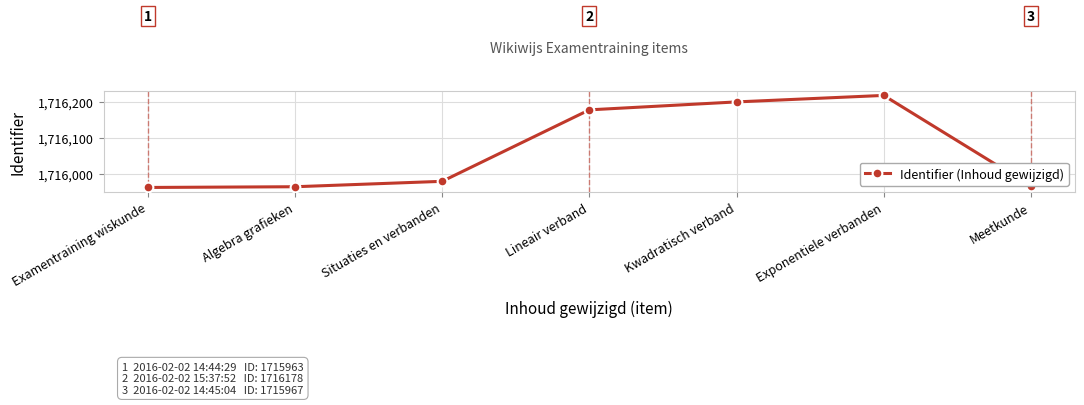

What is the greatest value displayed?

1716218